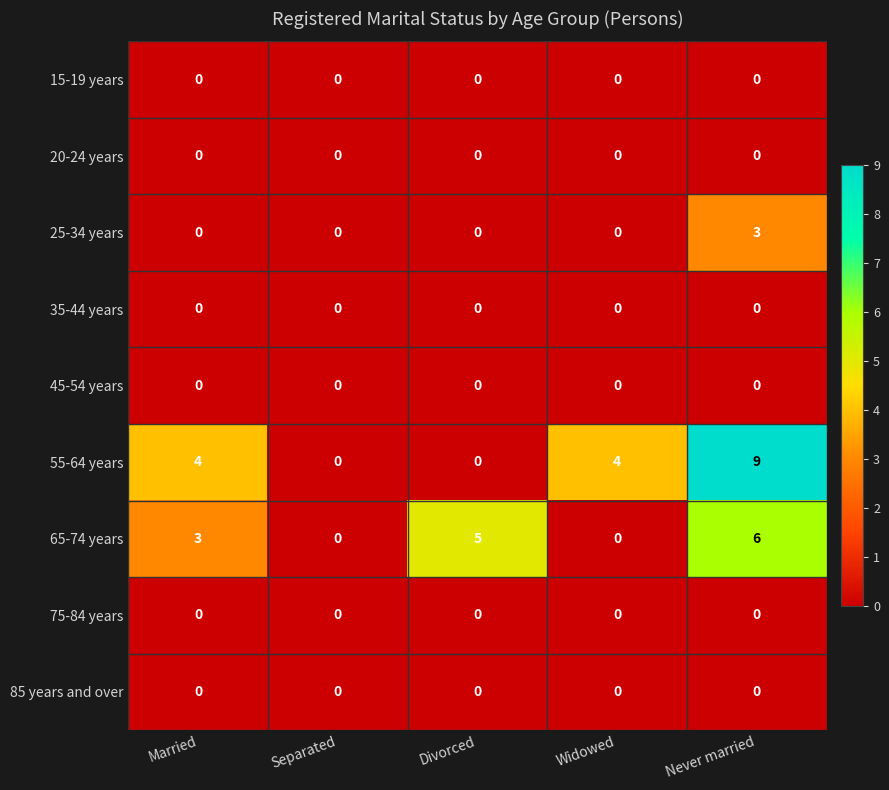

What is the spread (max minus min) of values at Married?

4